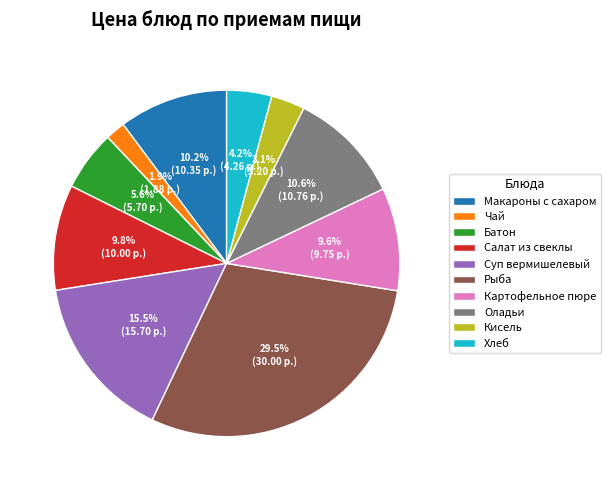

Which category has the smallest portion of the pie?

Чай